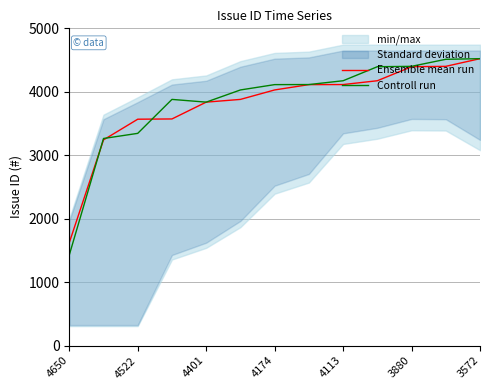

The Controll run series shows 3837 at 4401. True or false?

True